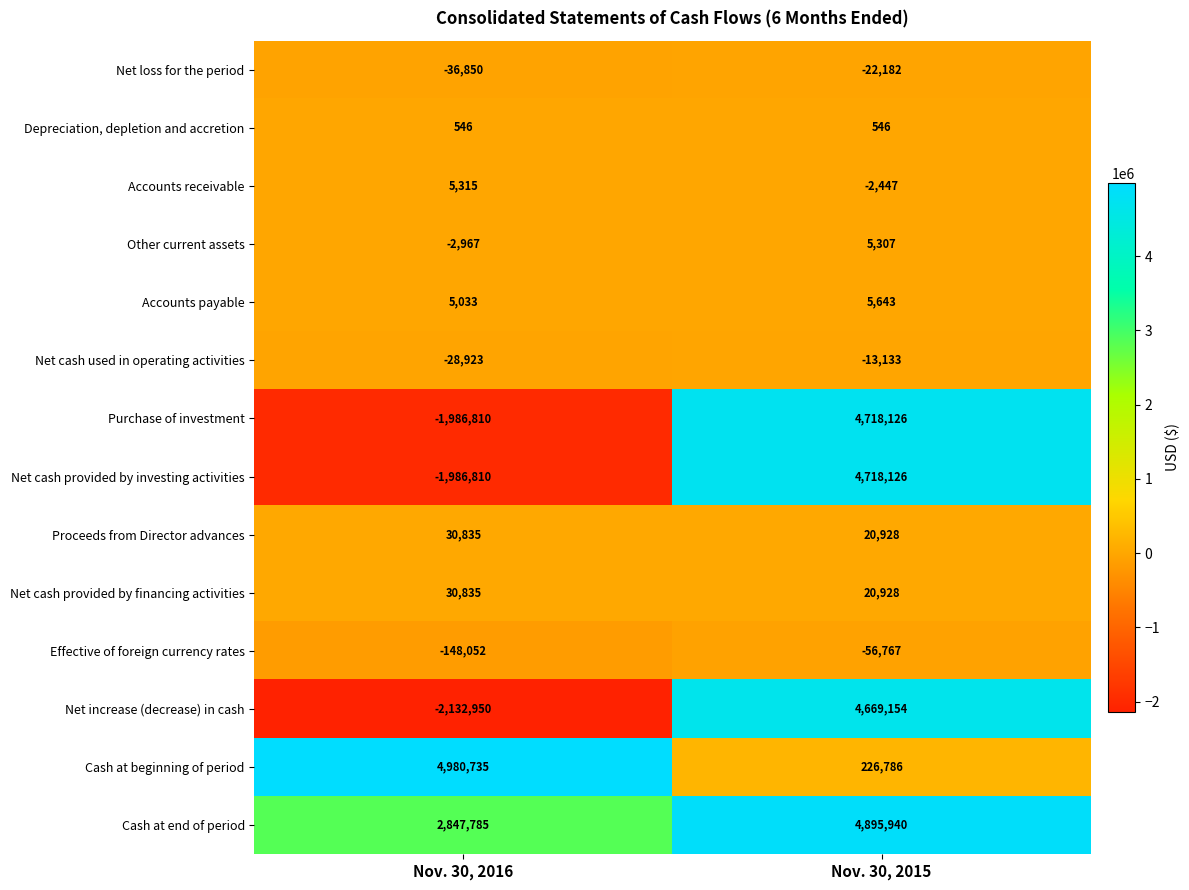

What is the approximate value of Proceeds from Director advances at Nov. 30, 2016, to the nearest 10?

30840